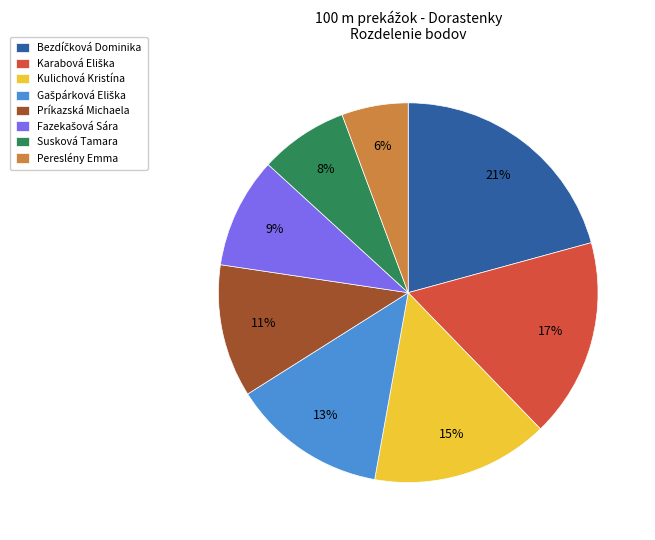

What percentage is the Príkazská Michaela slice, to the nearest percent?

11%